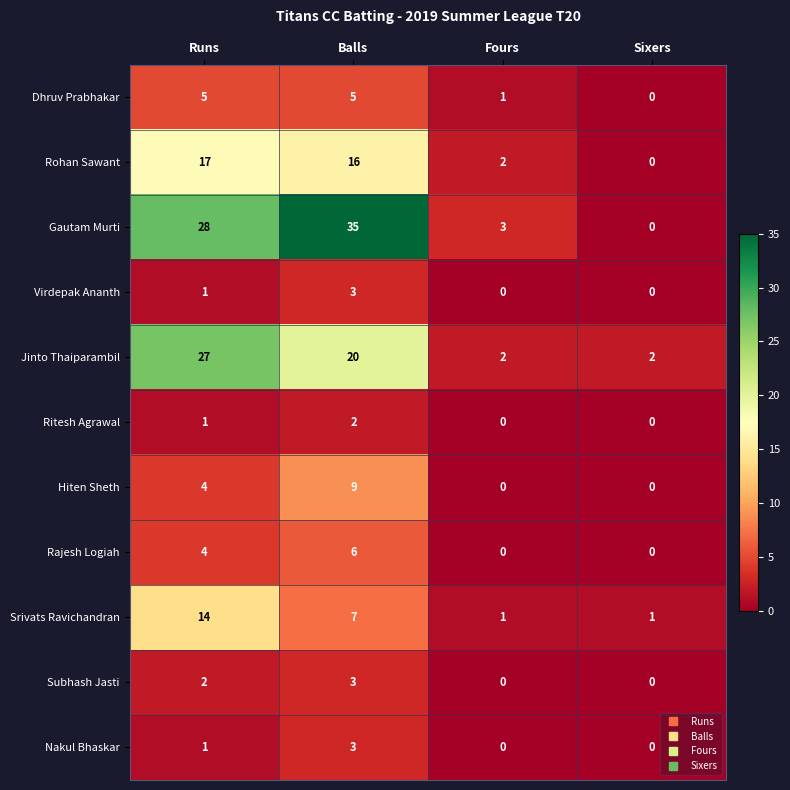

List the labels in order of Gautam Murti value, smallest first.

Sixers, Fours, Runs, Balls